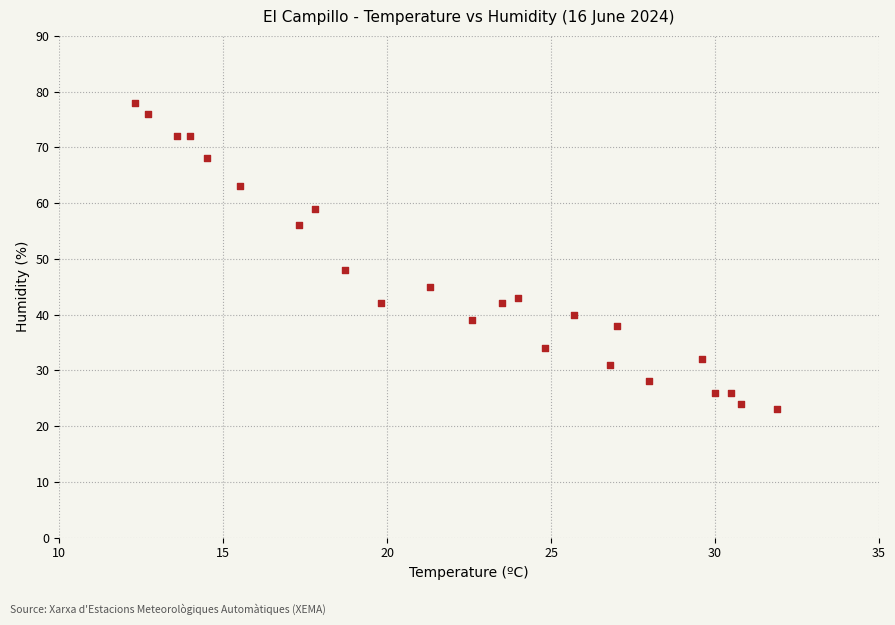

What Y value in the scatter plot is closest to 50?

48